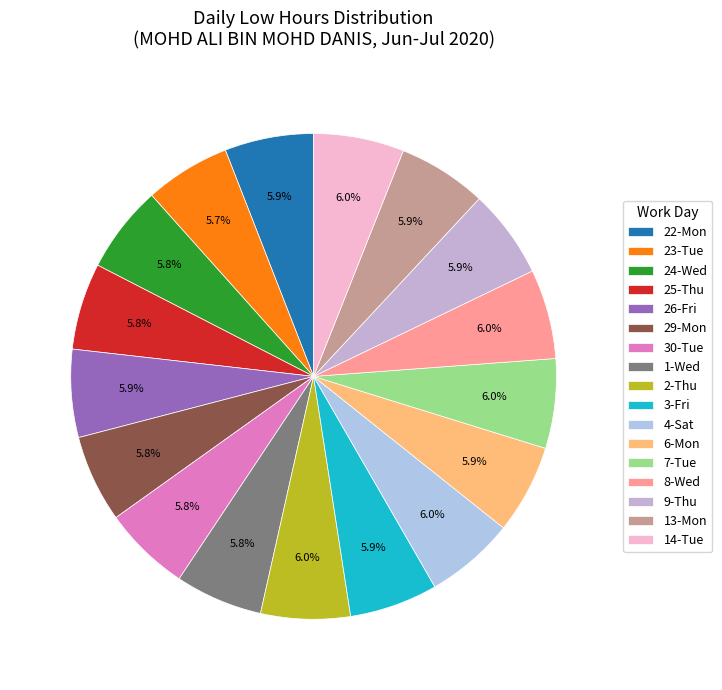

True or false: 13-Mon accounts for 6% of the total.

True